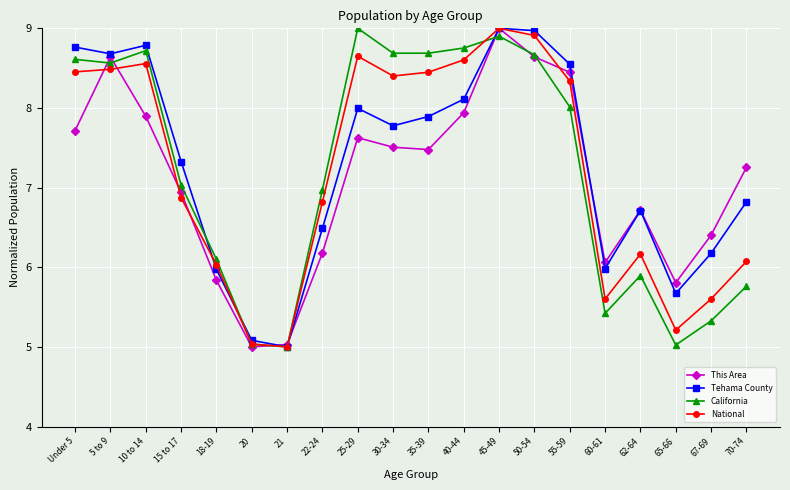

At which category is the sum across all series the highest?

45-49